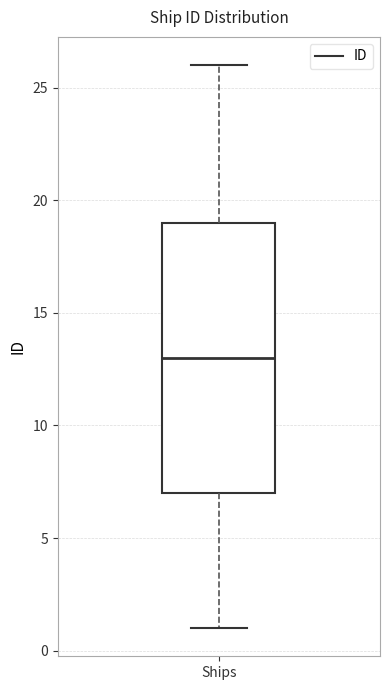

Where does the median line of the box for Ships sit on the y-axis? The values are not printed on the chart, so give them approximately, as read against the axis.

13